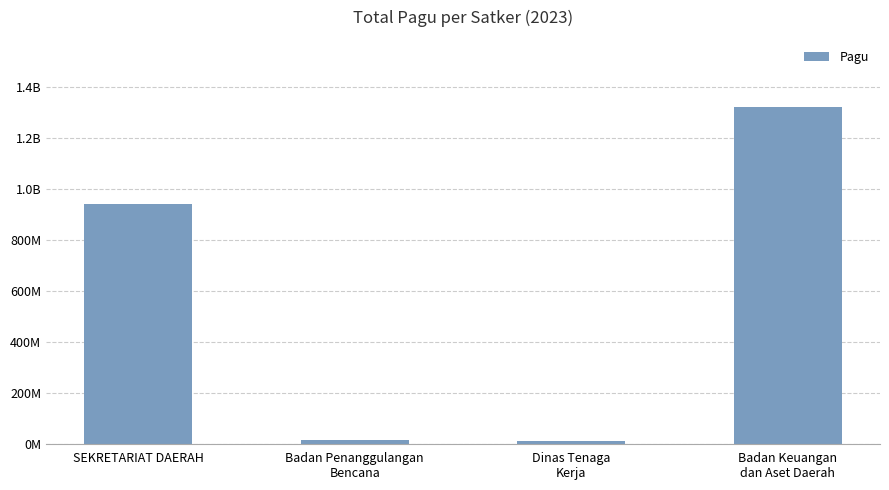

Are the bars horizontal?

No